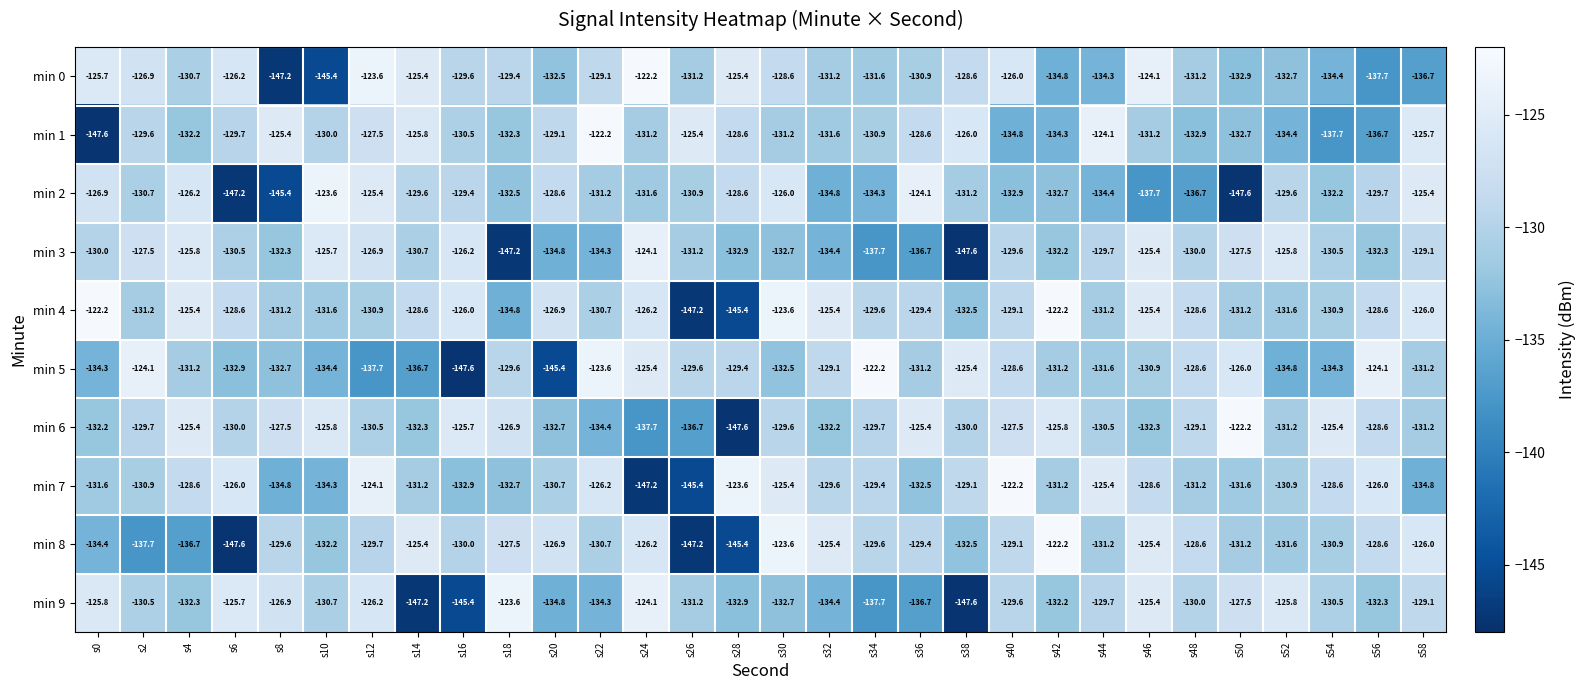

What is the total value across all series at s48?

-1306.9